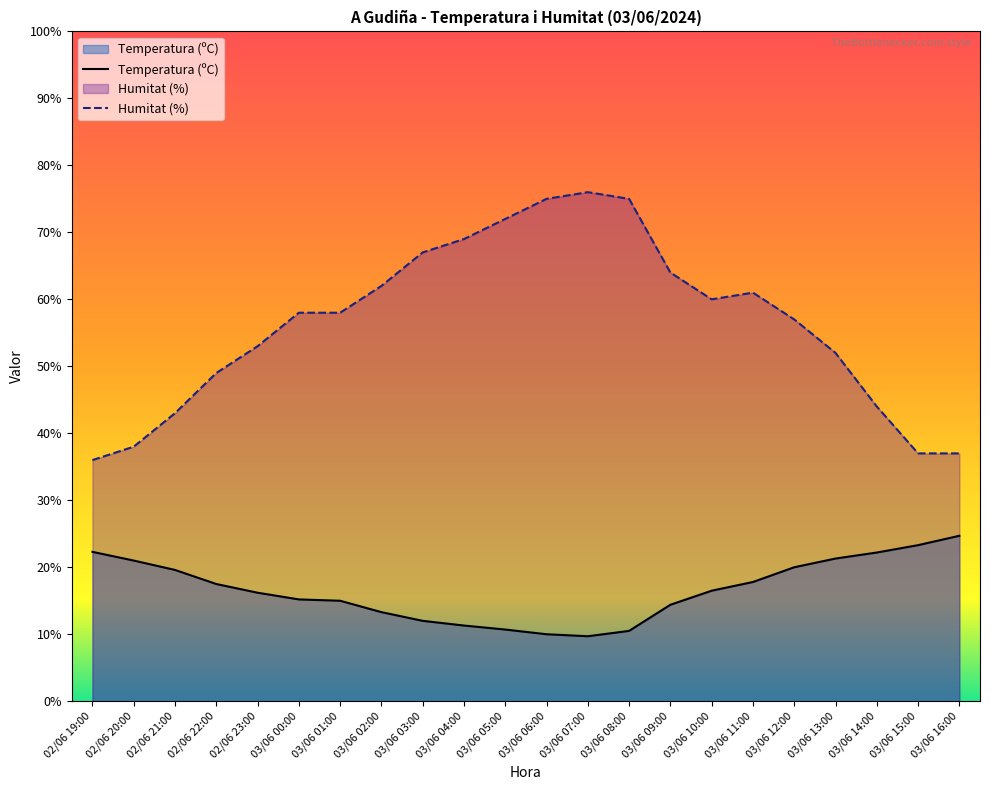

True or false: Humitat (%) has more than 1 interior local peaks.

True